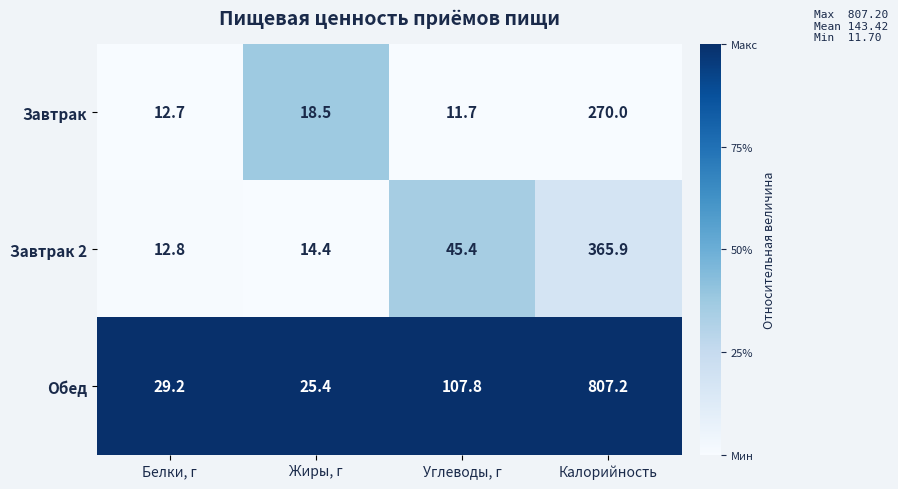

Reading left to right, what are all the values shown in this chart?

Завтрак: 12.7	18.5	11.7	270.0
Завтрак 2: 12.8	14.4	45.4	365.9
Обед: 29.2	25.4	107.8	807.2